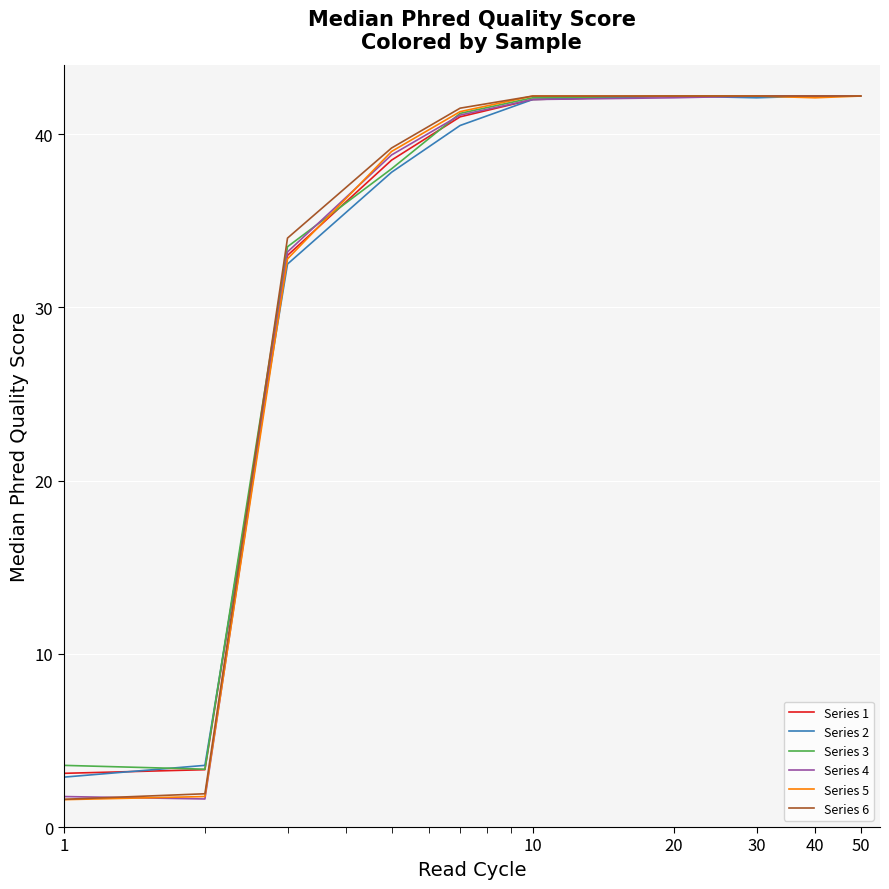

What is the highest value of the Series 2 series?

42.2